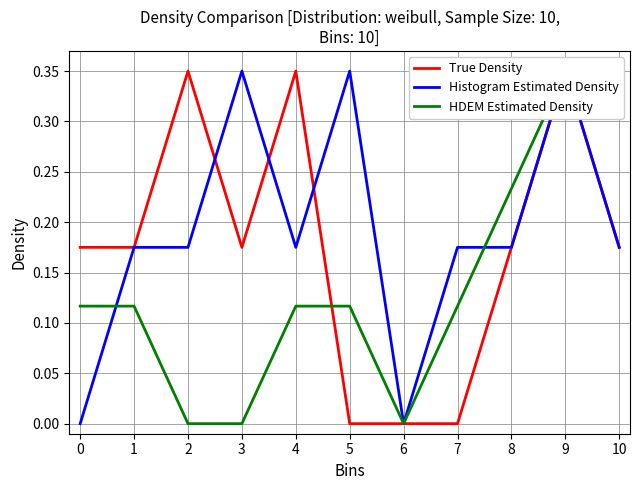

How many lines are shown in the chart?

3